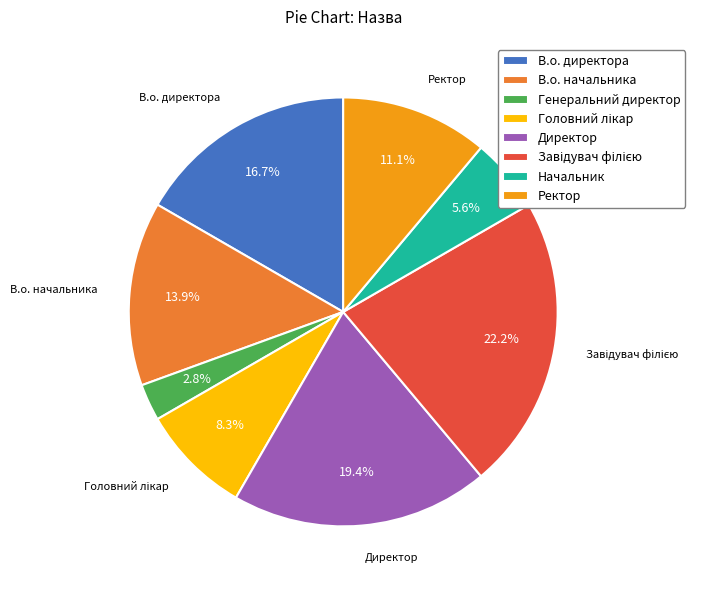

Is there a majority slice in this chart?

No